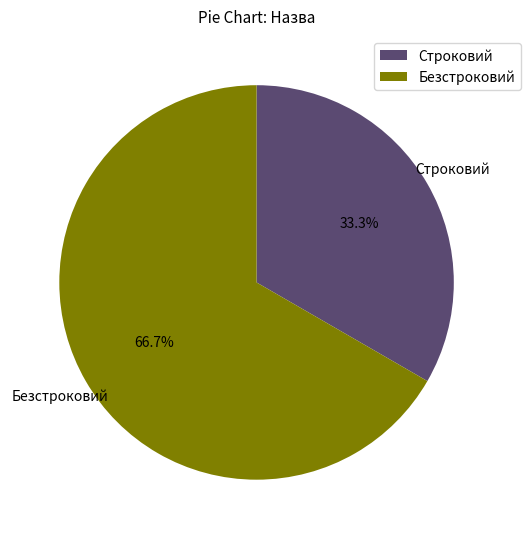

Which slice represents more than half of the pie?

Безстроковий